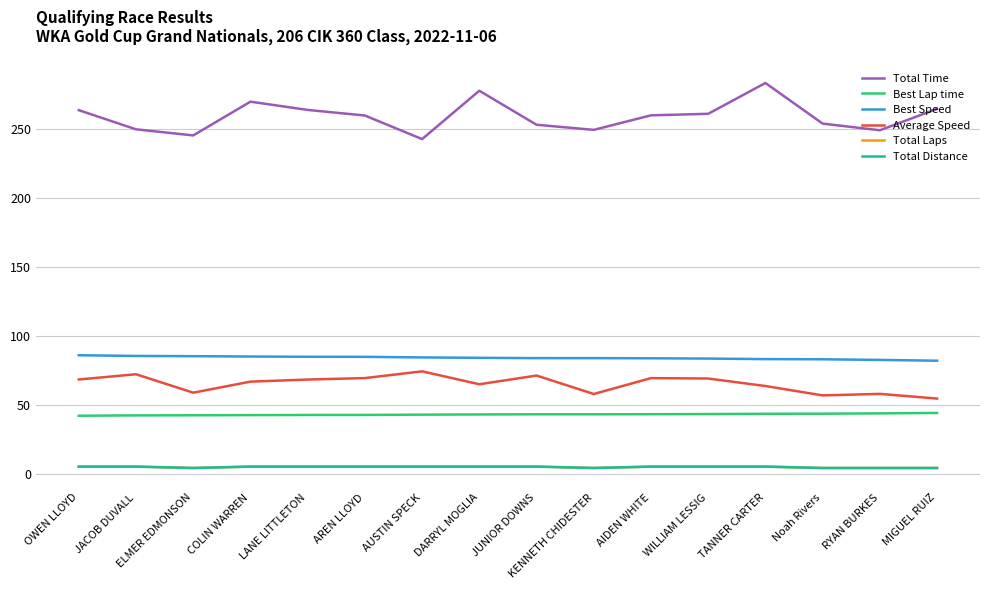

At which category does the chart reach its minimum across all series?

ELMER EDMONSON